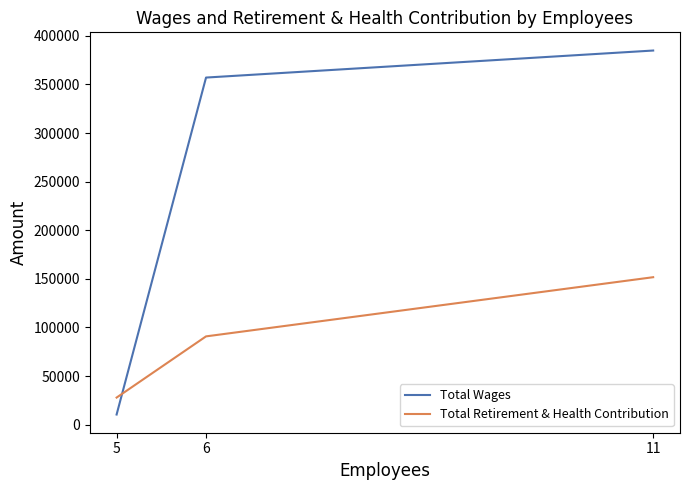

Is the value of Total Retirement & Health Contribution at 11 greater than the value of Total Wages at 5?

Yes